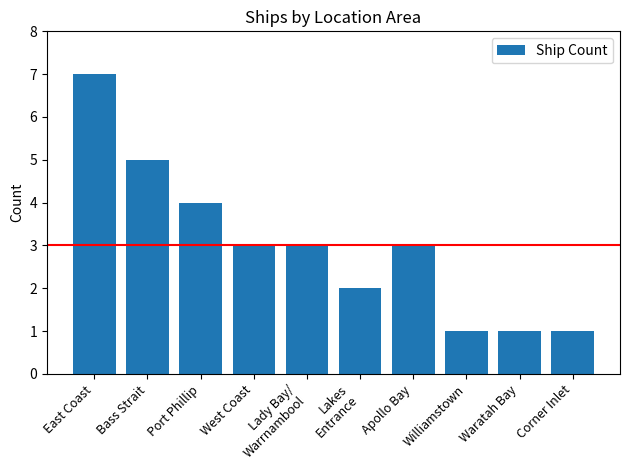

Which label corresponds to the largest value in the chart?

East Coast